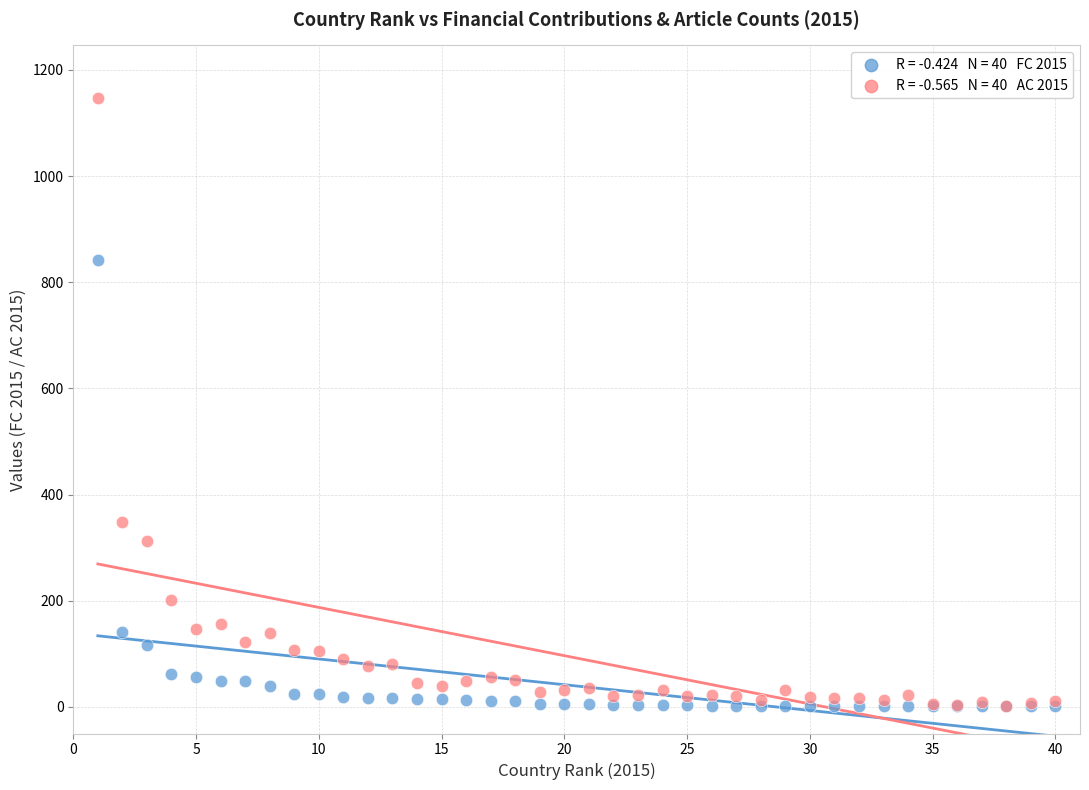

Across all series, what Y value is closest to 573?

349.0